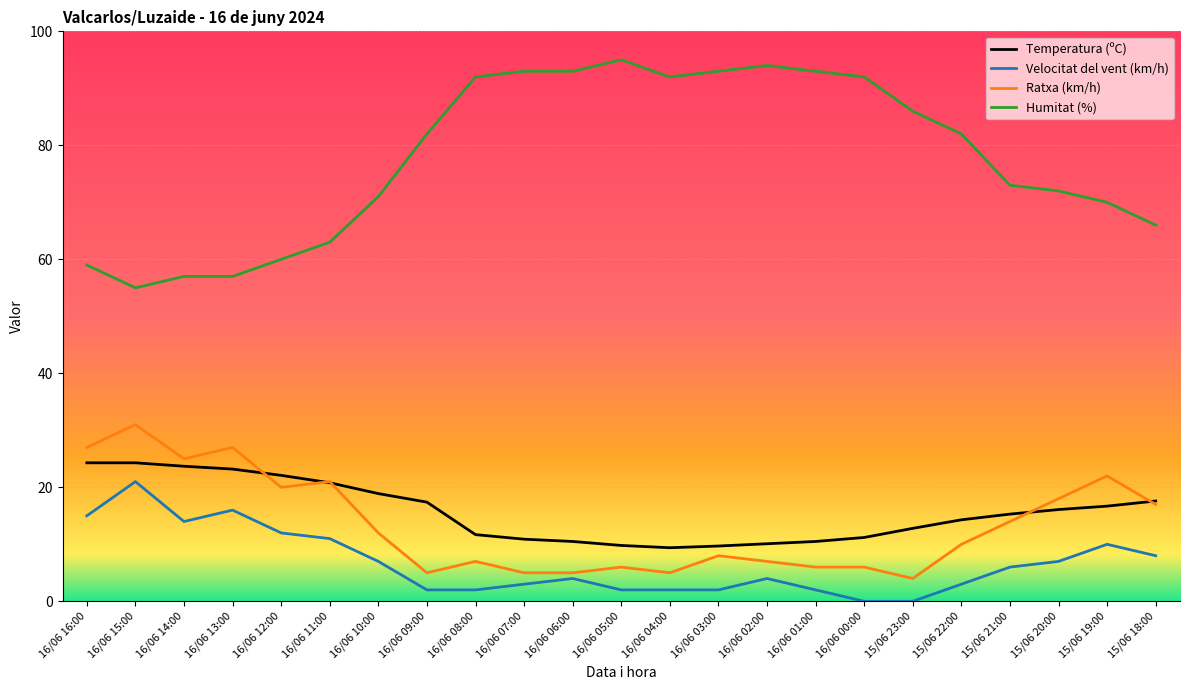

Is this an area chart (filled region under the line)?

No